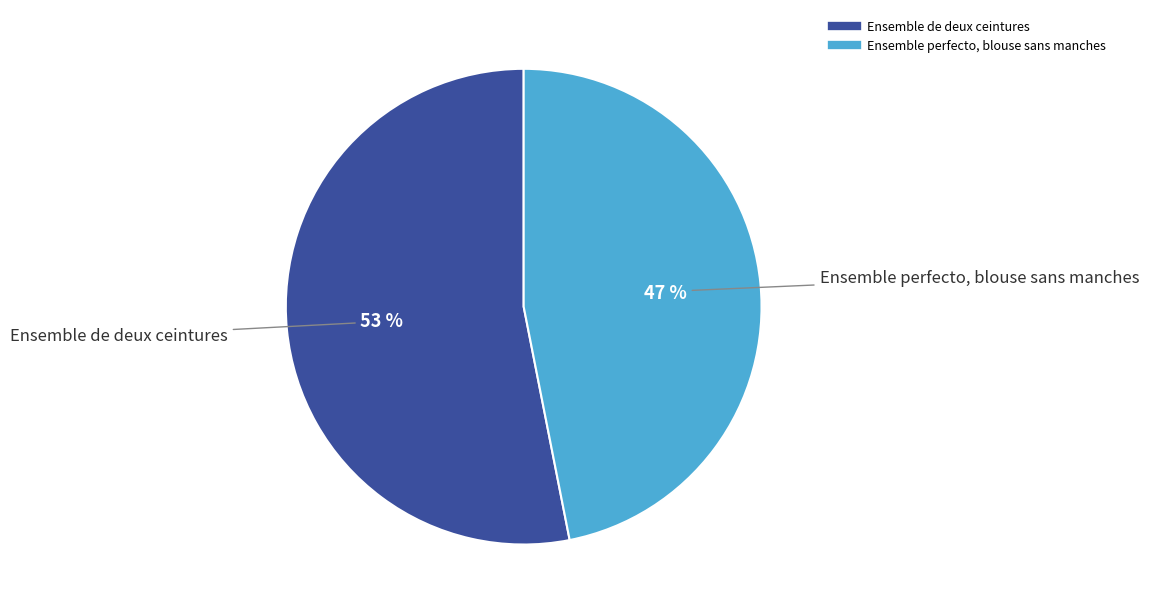

To the nearest percent, what is the combined percentage of Ensemble perfecto, blouse sans manches and Ensemble de deux ceintures?

100%